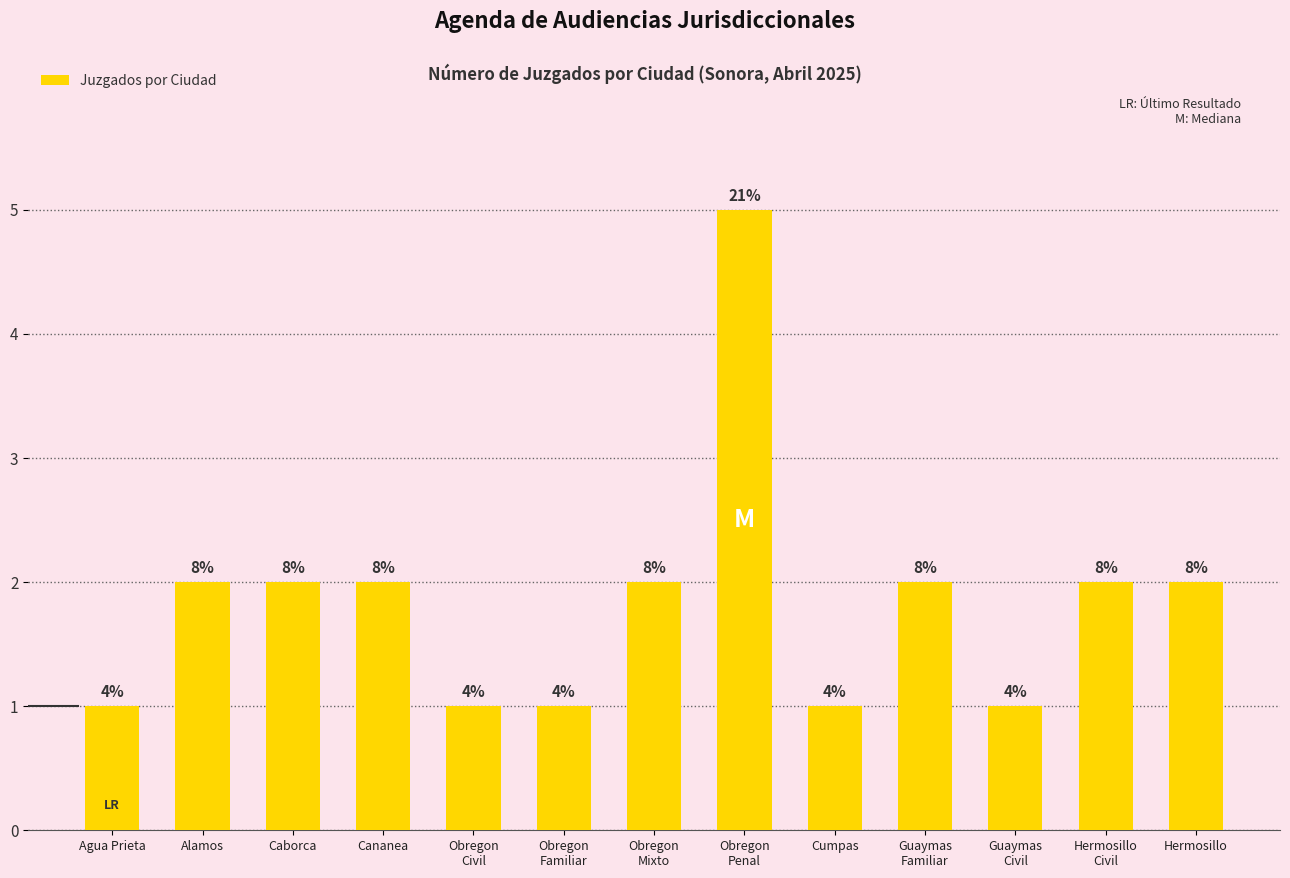

Reading left to right, what are all the values shown in this chart?

Agua Prieta=1	Alamos=2	Caborca=2	Cananea=2	Obregon
Civil=1	Obregon
Familiar=1	Obregon
Mixto=2	Obregon
Penal=5	Cumpas=1	Guaymas
Familiar=2	Guaymas
Civil=1	Hermosillo
Civil=2	Hermosillo=2